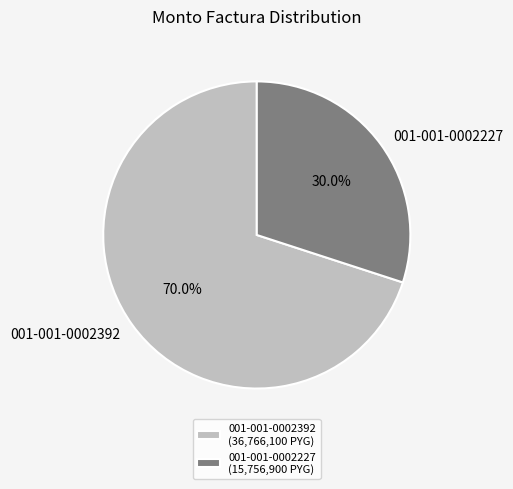

To the nearest percent, what percentage of the pie is 001-001-0002227?

30%